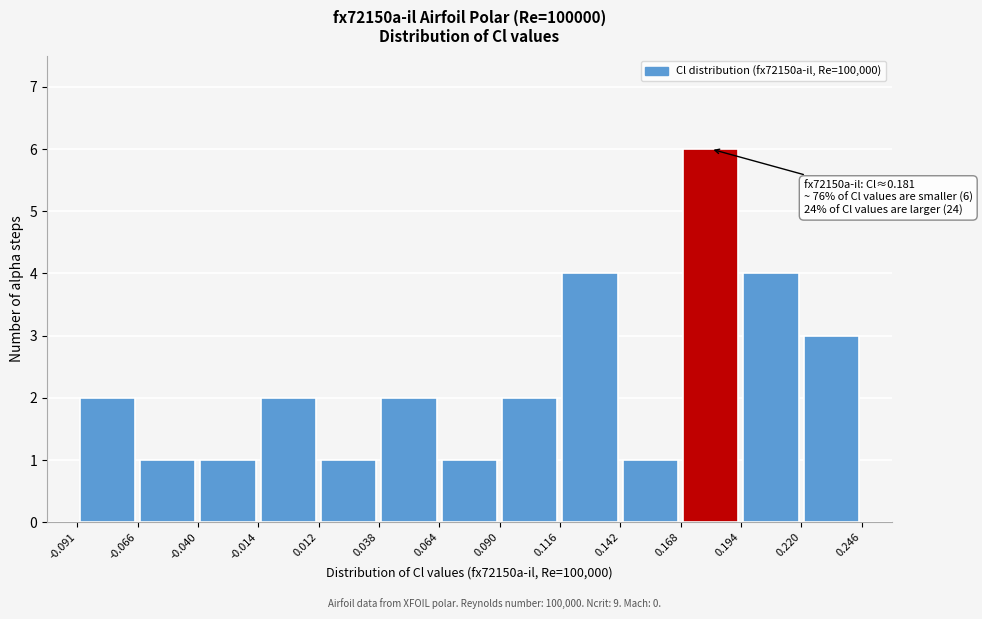

Which range on the x-axis has the tallest bar?

0.168 to 0.194